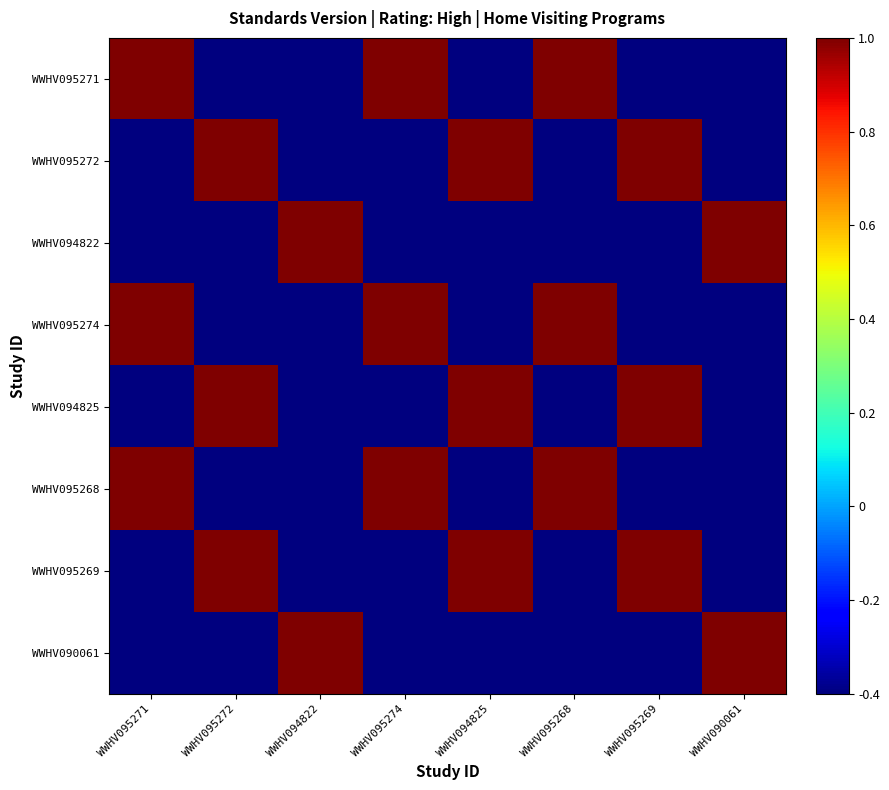

List the series in order of their peak value, highest first.

WWHV095271, WWHV095272, WWHV094822, WWHV095274, WWHV094825, WWHV095268, WWHV095269, WWHV090061